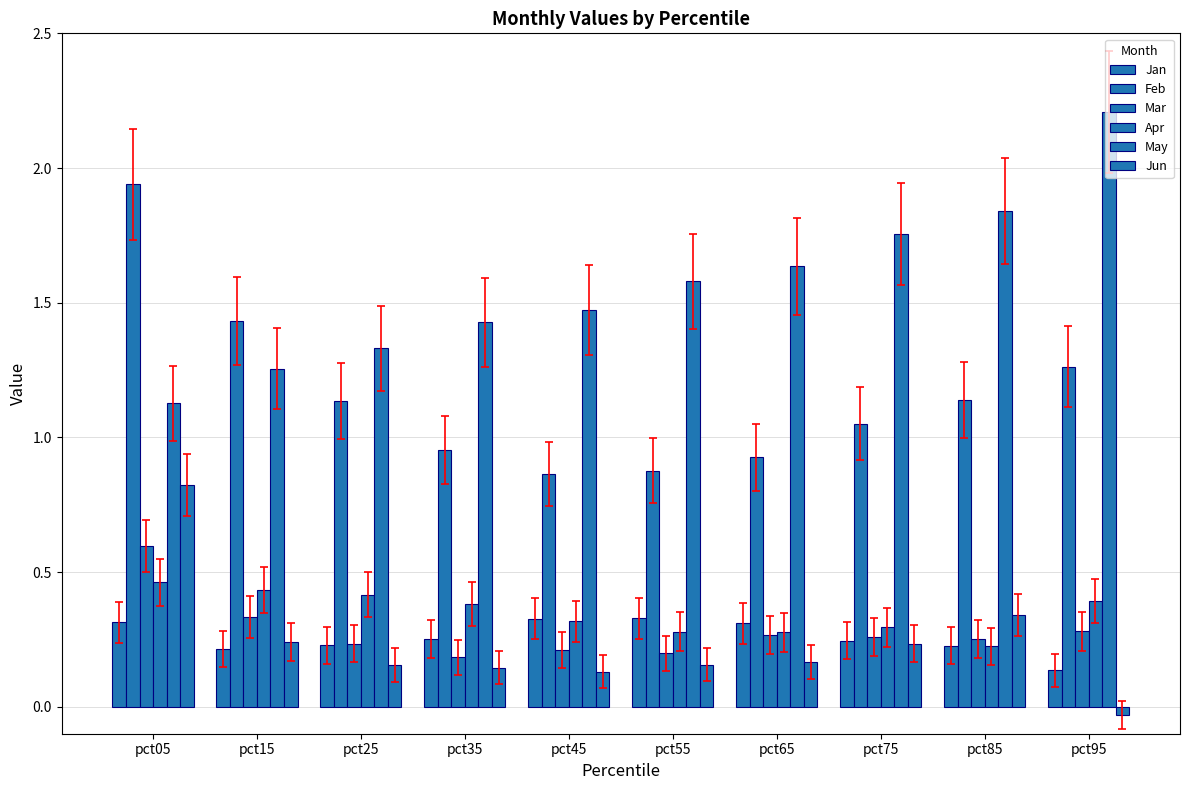

At which label does Jun first exceed 0?

pct05